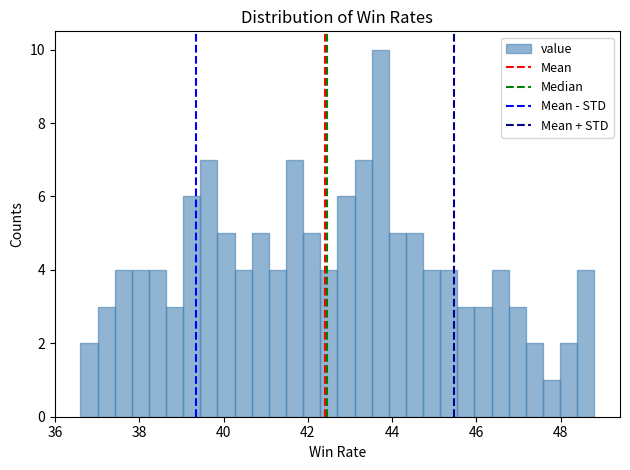

Around what value on the x-axis is the tallest bar? Give the approximate position of its centre, as read against the axis.

43.8